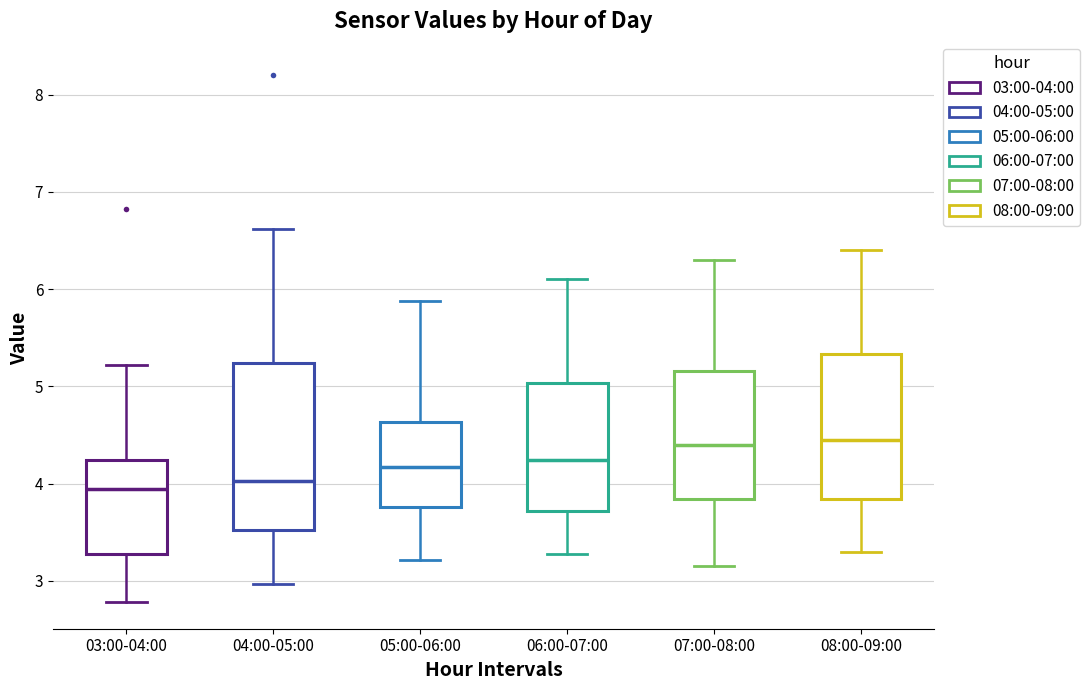

Which box is the tallest, from its lower edge to its upper edge?

04:00-05:00